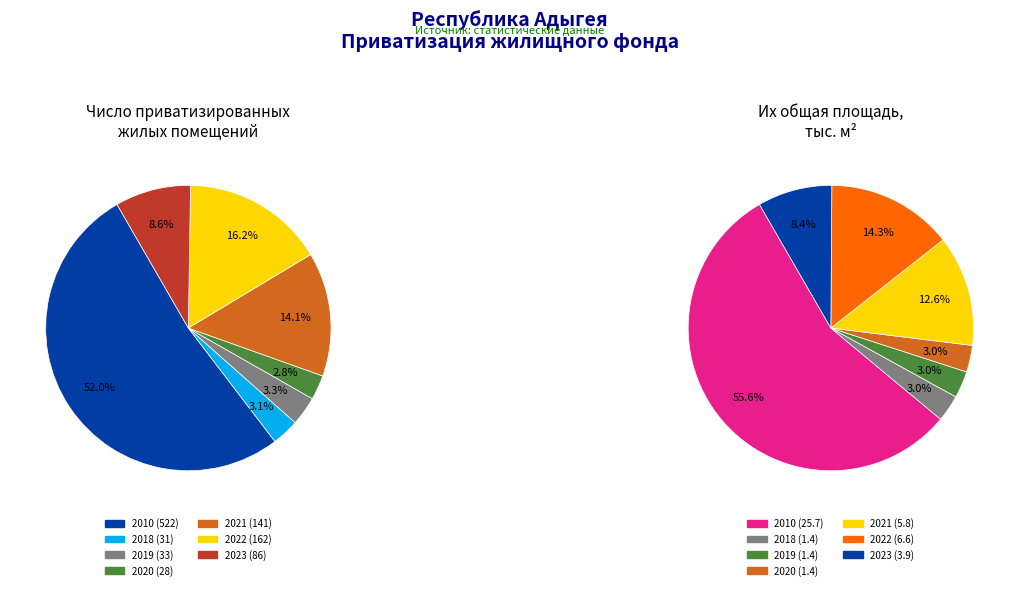

Which series has the widest spread of values?

Число приватизированных жилых помещений